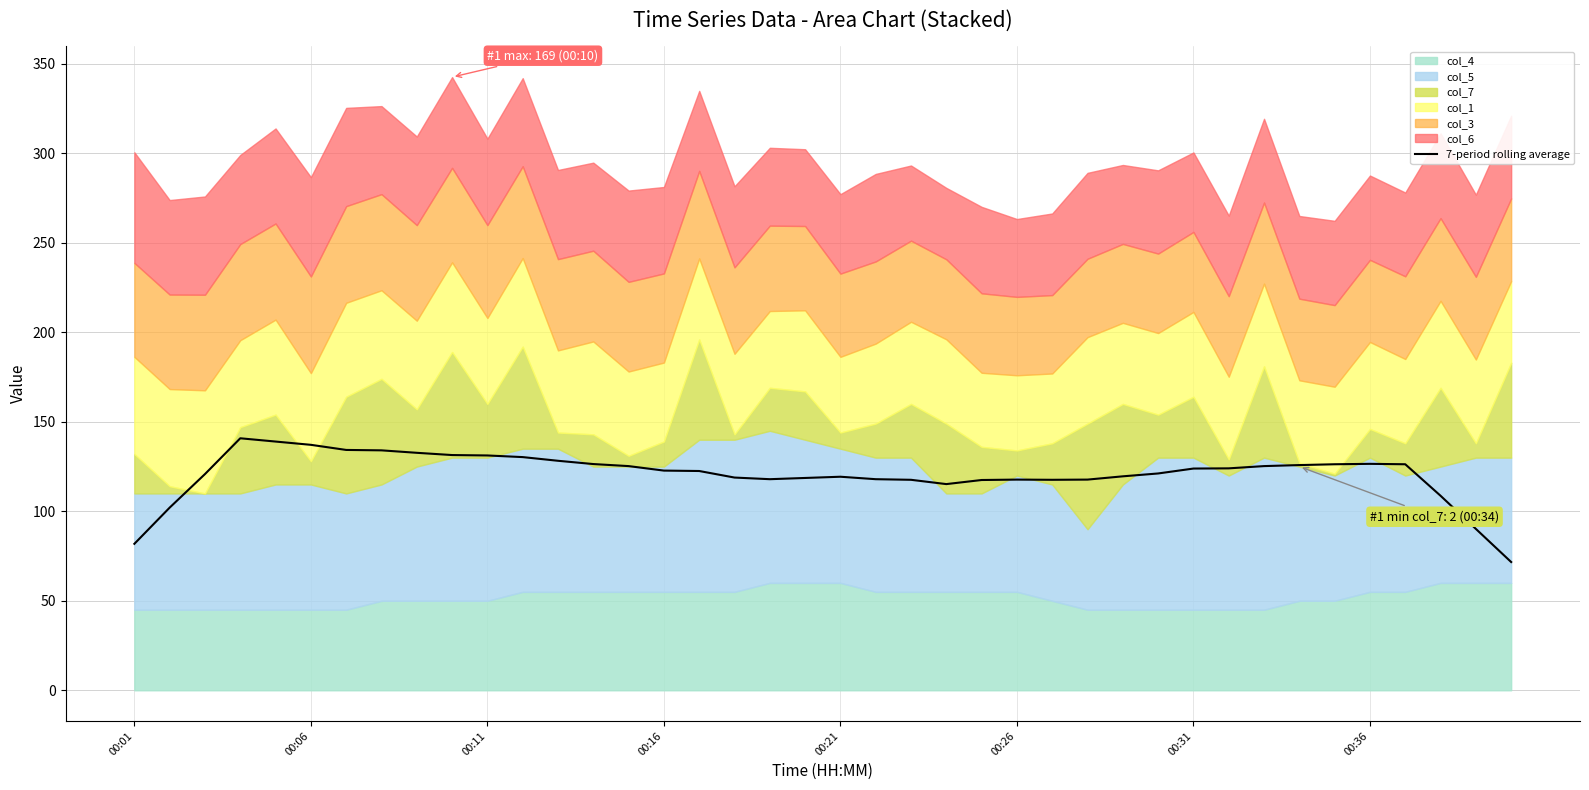

Does the chart have visible grid lines?

Yes